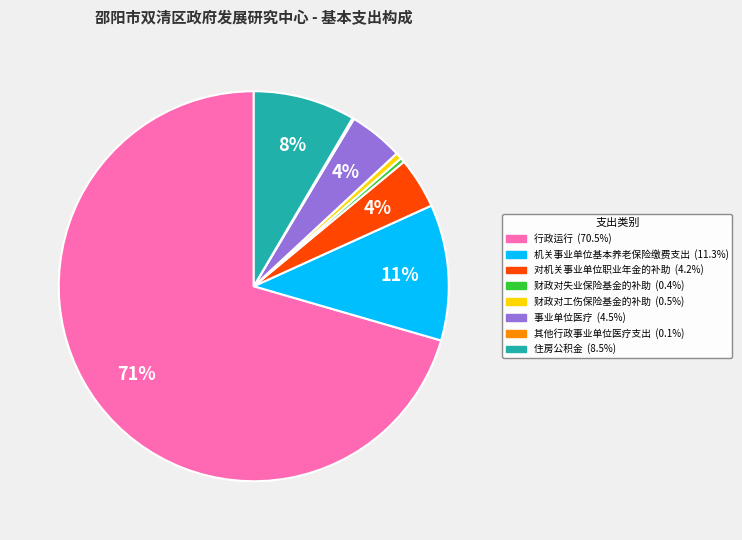

What is the largest slice in the pie chart?

行政运行